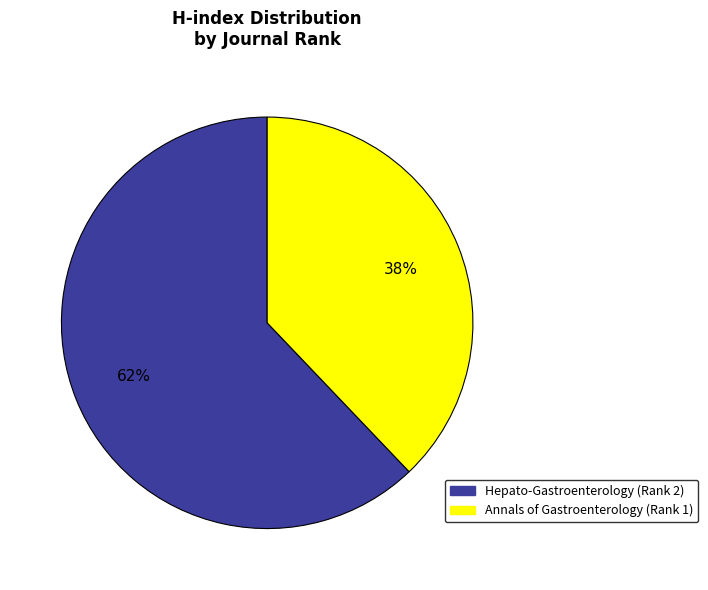

Is it true that Hepato-Gastroenterology (Rank 2) is 62% of the pie?

True